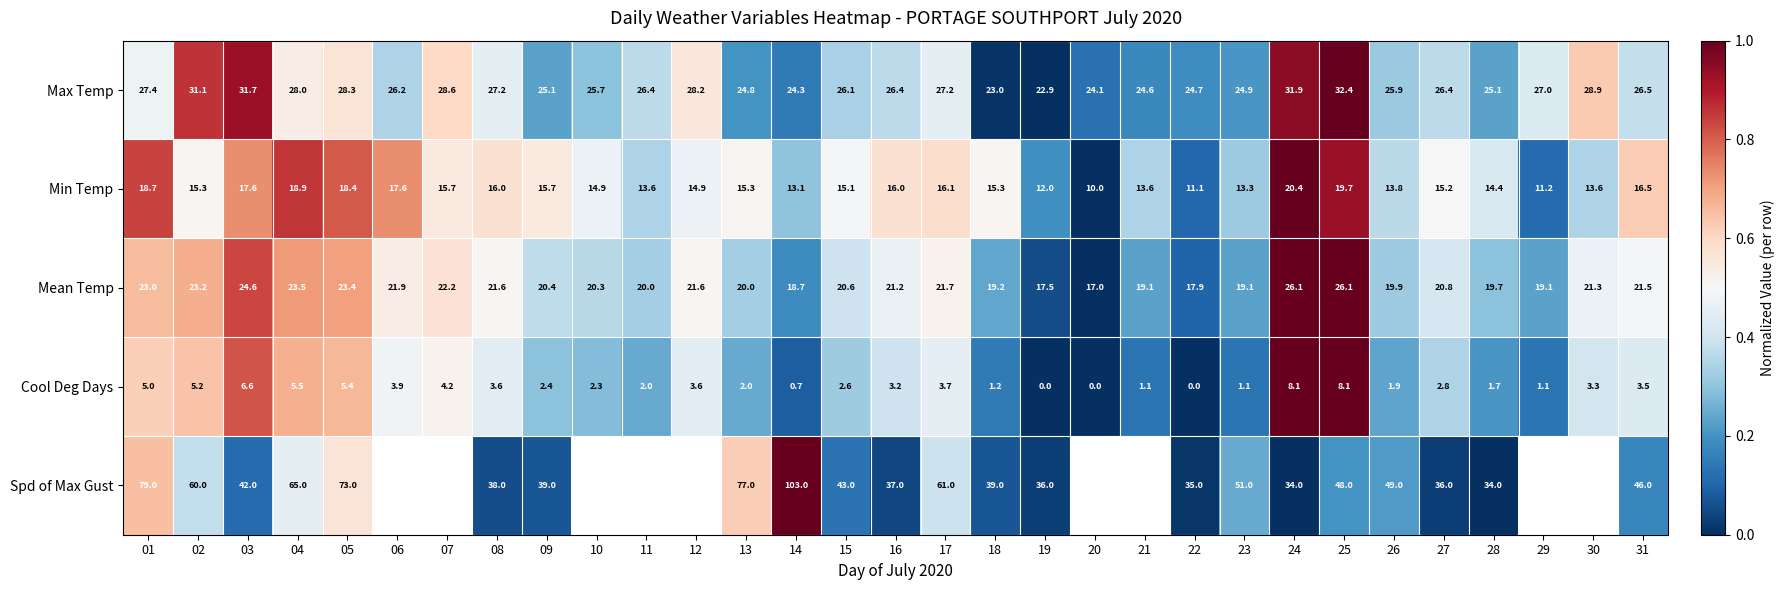

Which label corresponds to the smallest value in the chart?

19